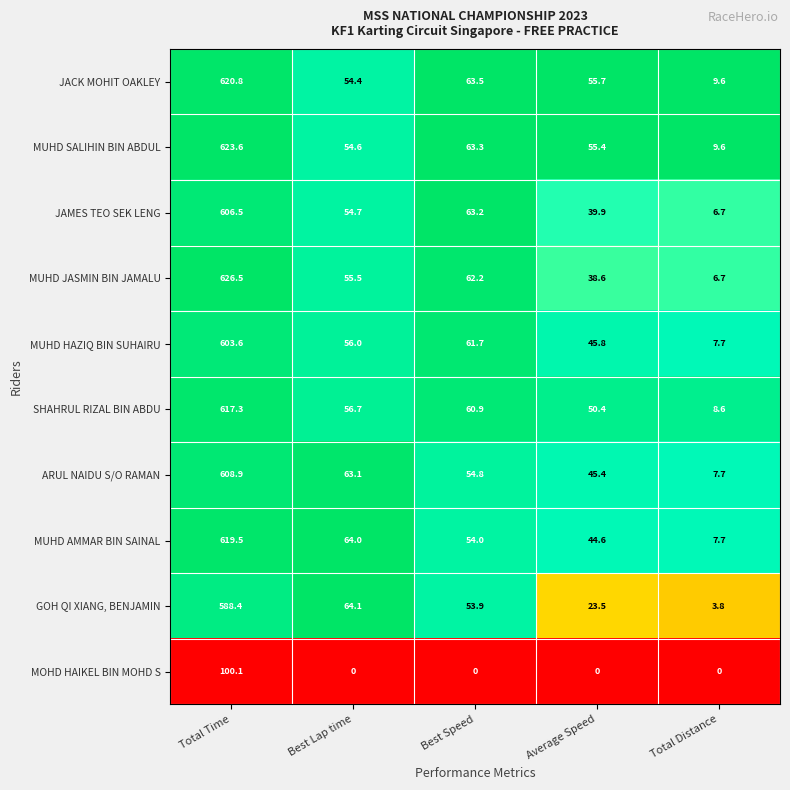

Which series has the largest total across all categories?

MUHD SALIHIN BIN ABDUL